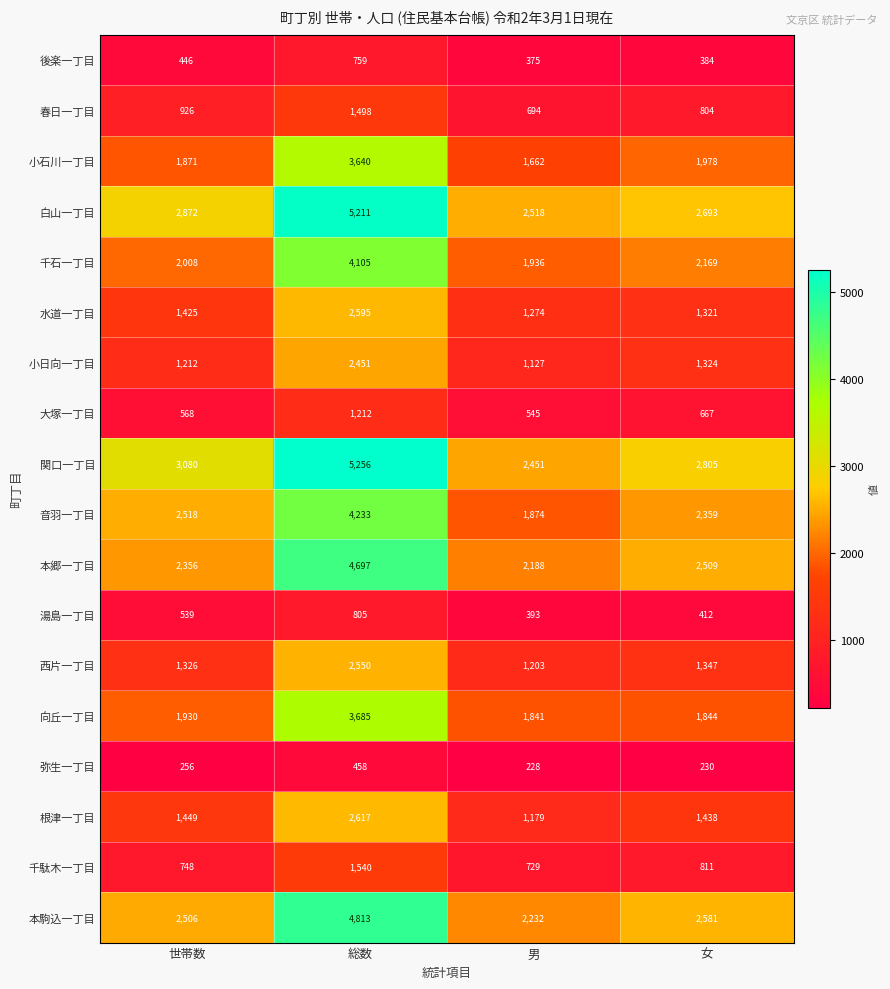

The 本郷一丁目 series shows 1142 at 女. True or false?

False